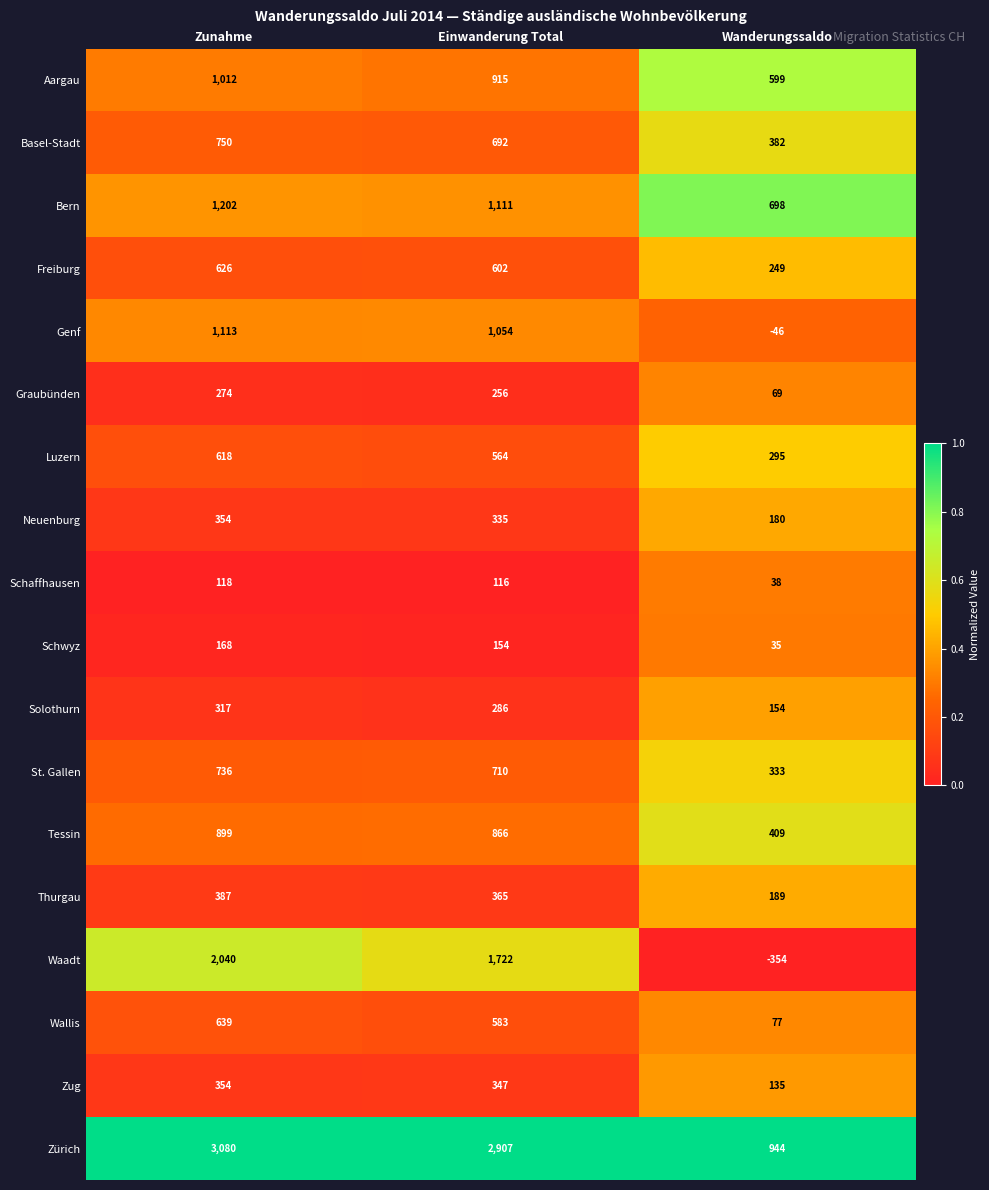

What is the minimum value for Graubünden?

69